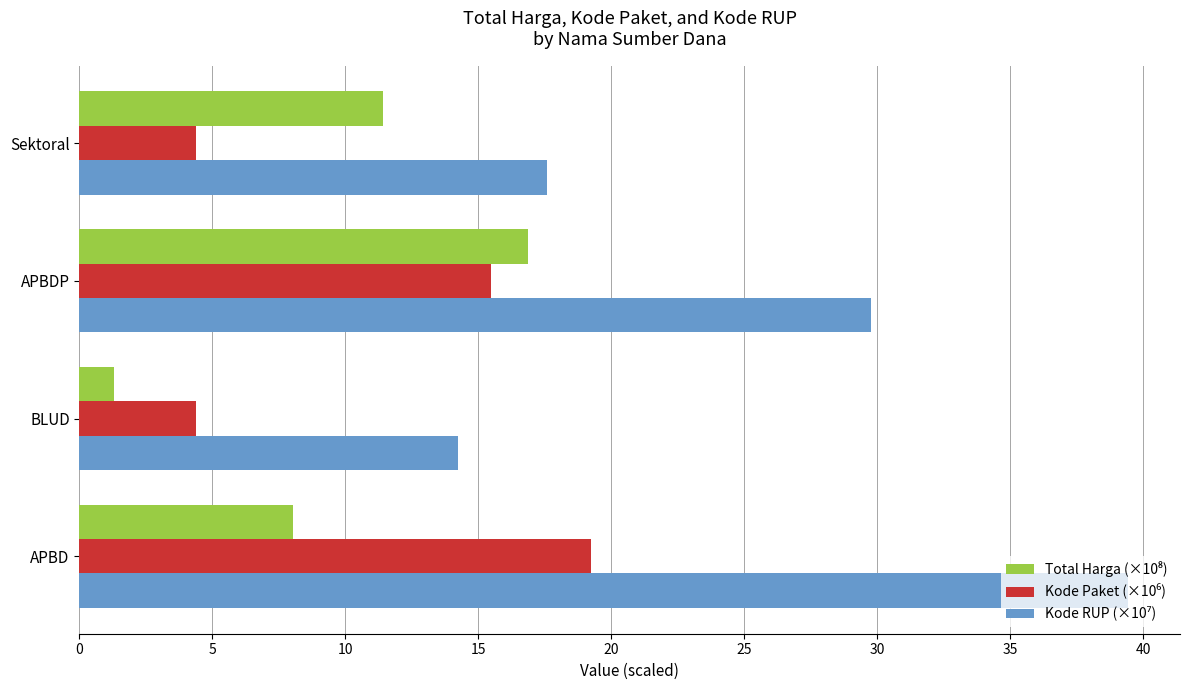

What is the difference between the highest and lowest values at Sektoral?

13.2